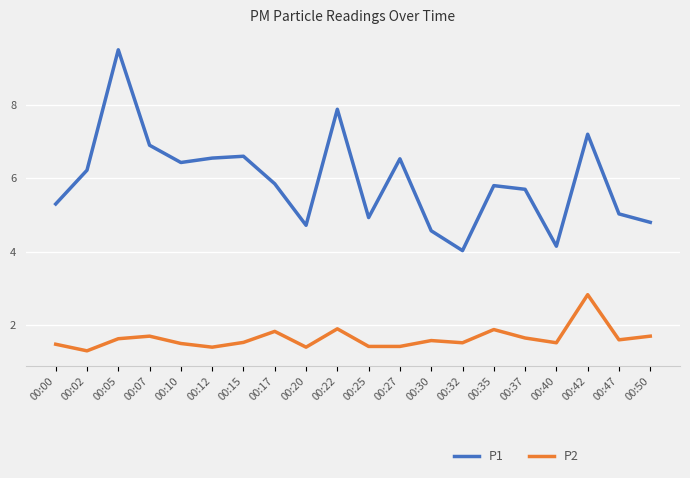

What is the difference between the maximum and minimum values in the P2 series?

1.5